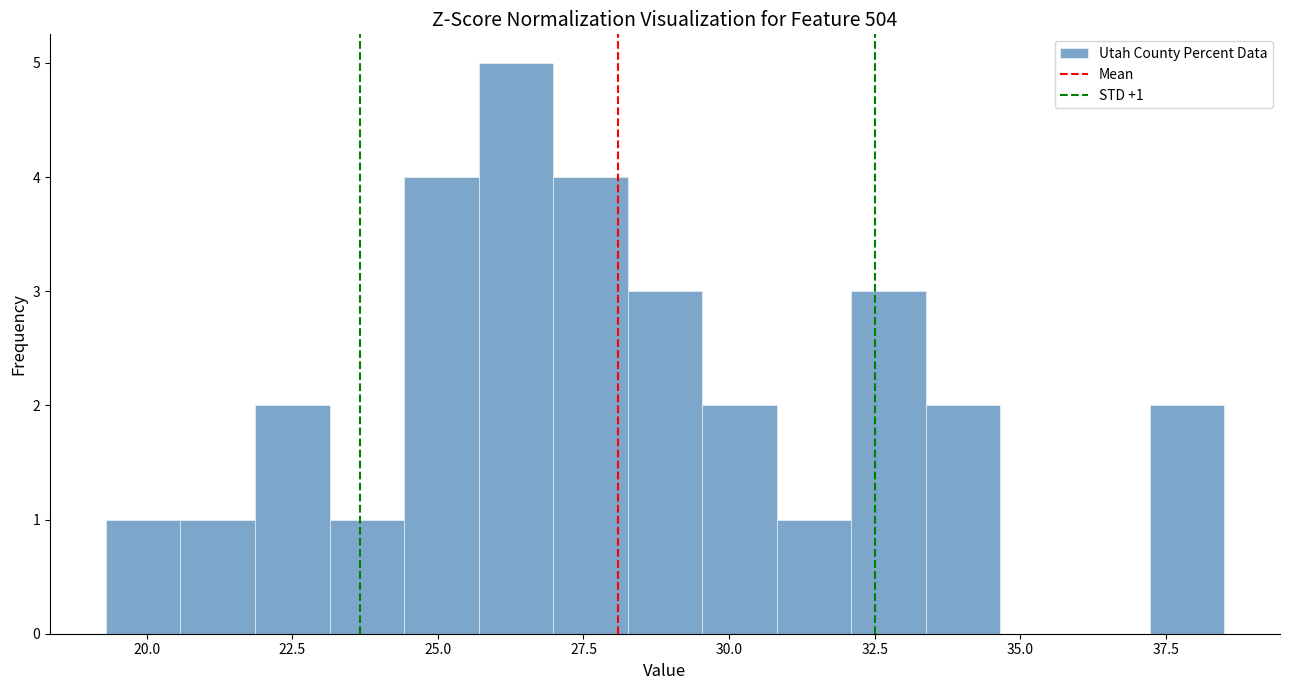

Read against the x-axis, roughly where is the centre of the tallest bar?

26.5